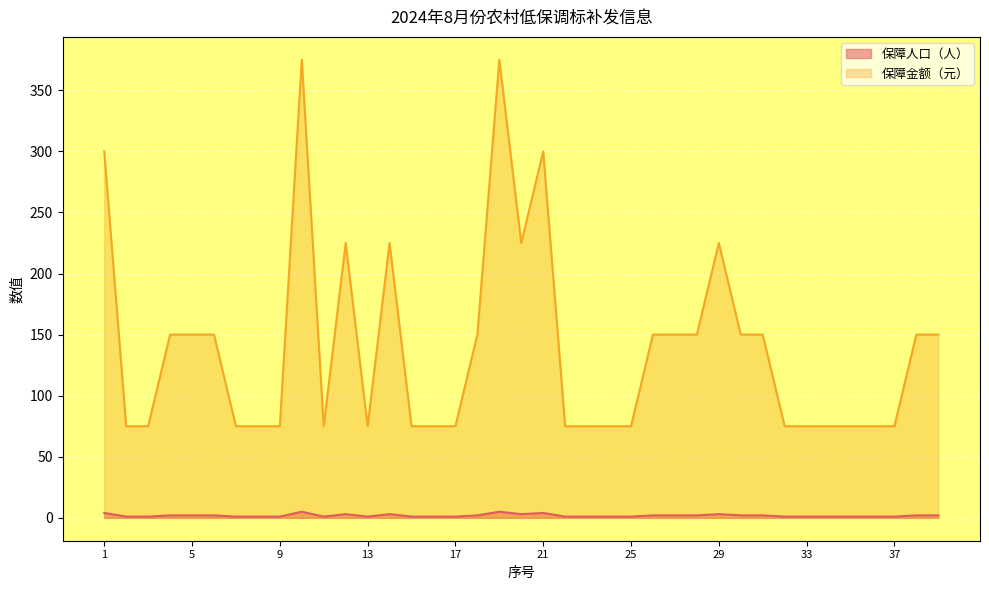

Count the number of data series in this chart.

2